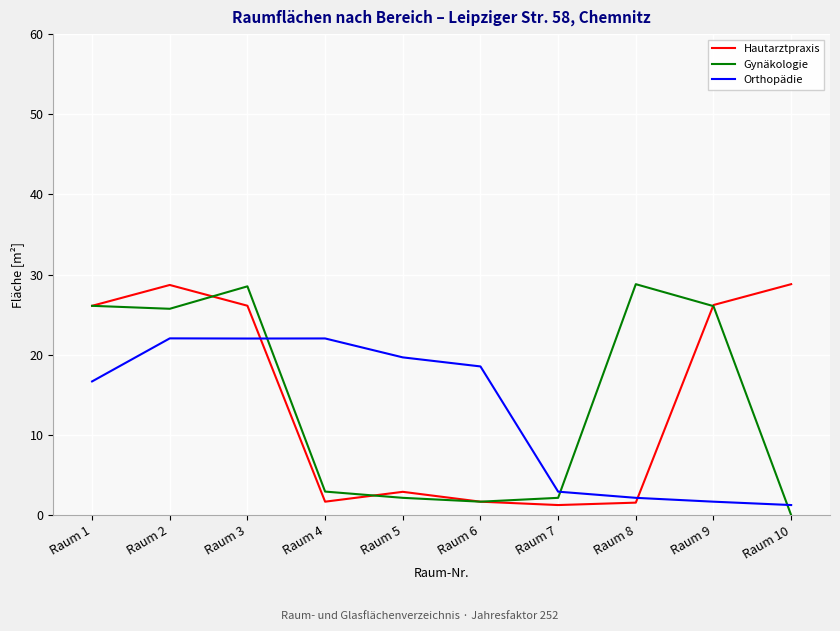

Between Raum 3 and Raum 7, which series saw the biggest shift?

Gynäkologie